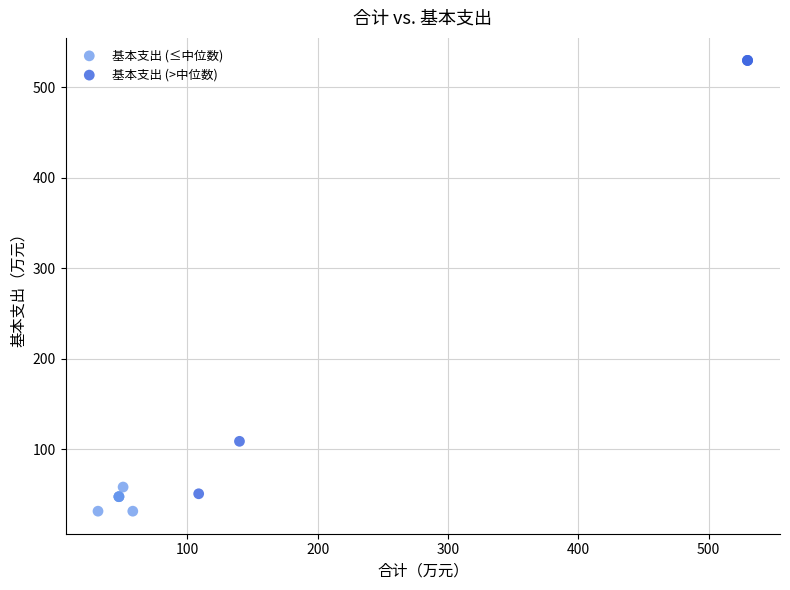

Which series has the largest Y range (max minus min)?

基本支出 (>中位数)